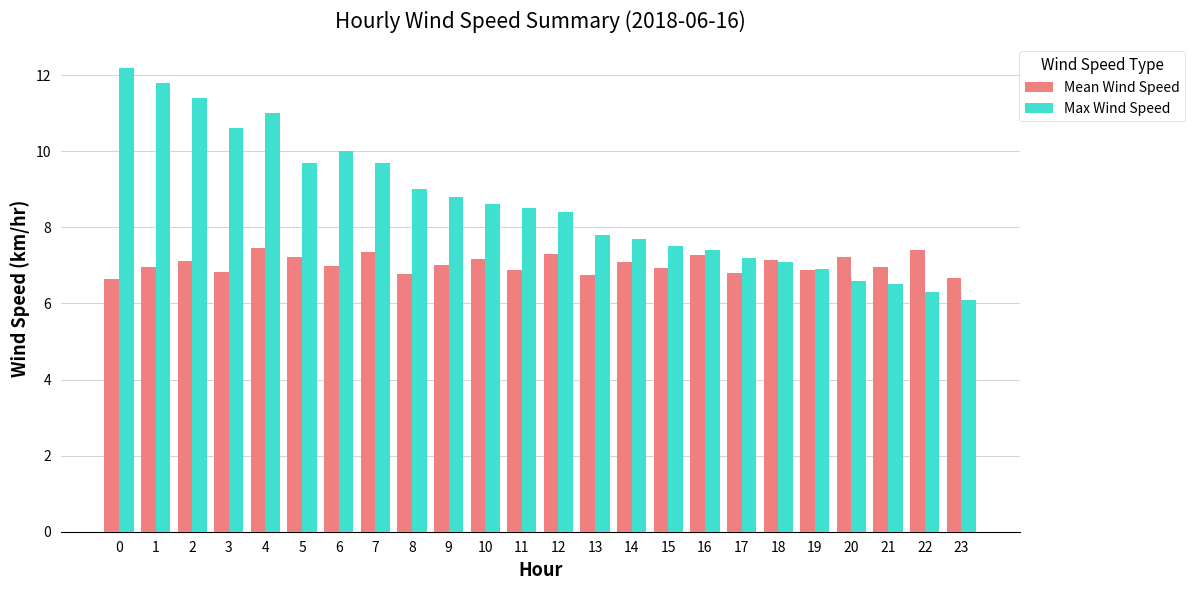

How many bars are there in total?

48